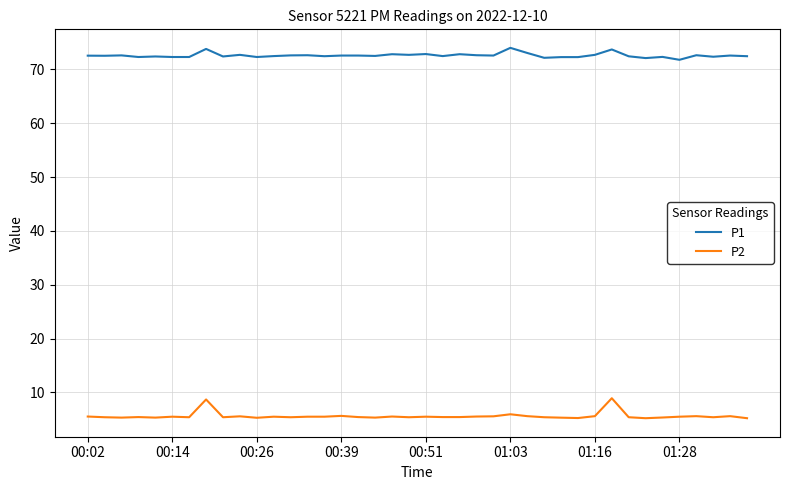

What is the difference between the maximum and minimum values in the P1 series?

2.2